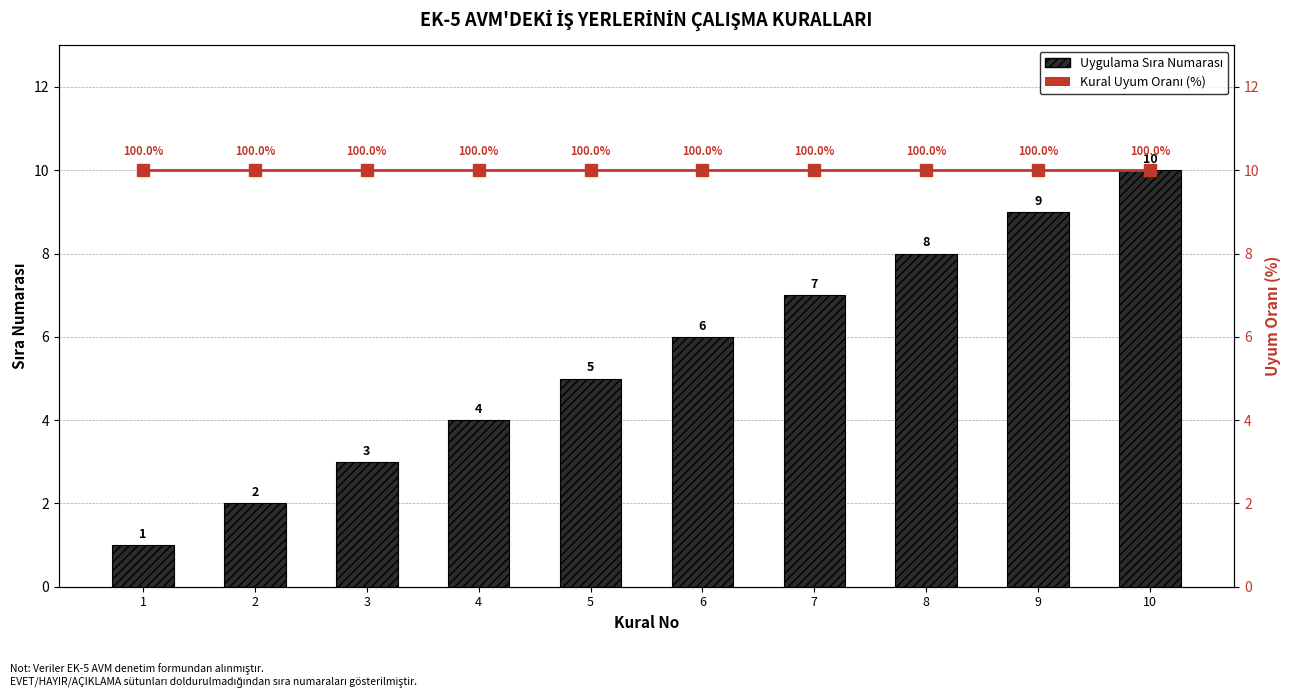

What value does the Kural Uyum Oranı (%) series have at 1?

10